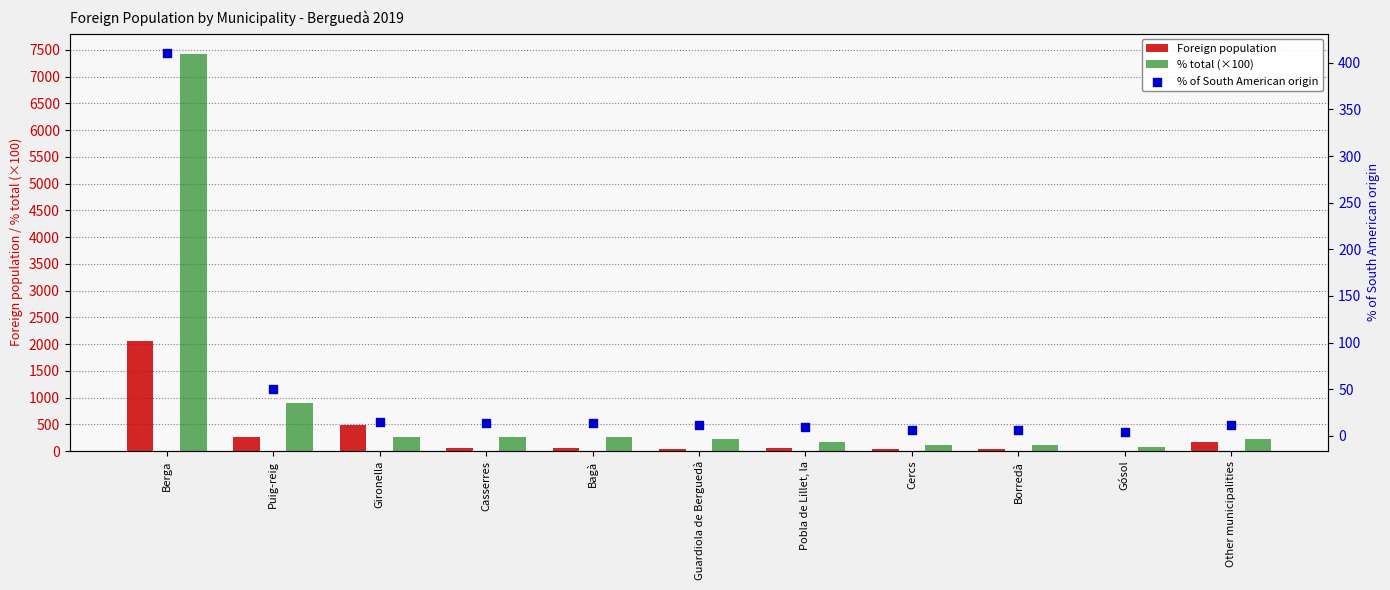

What are all the series names shown in the legend?

Foreign population, % total (×100), % of South American origin